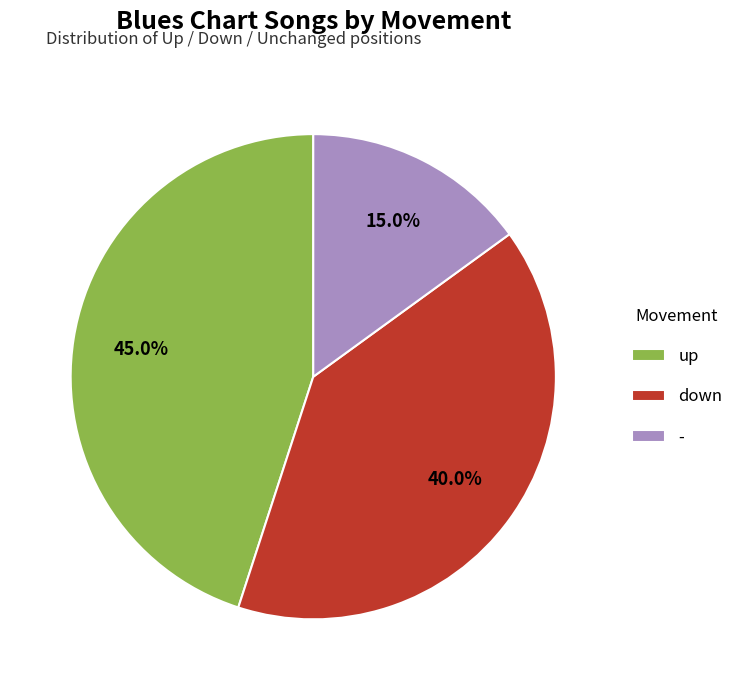

How many segments does this pie chart have?

3